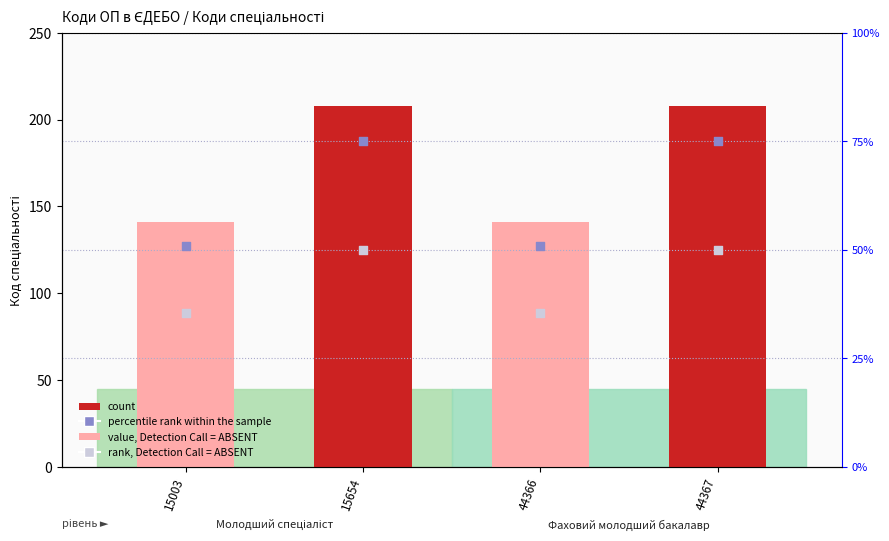

Which series has the widest spread of Y values?

count